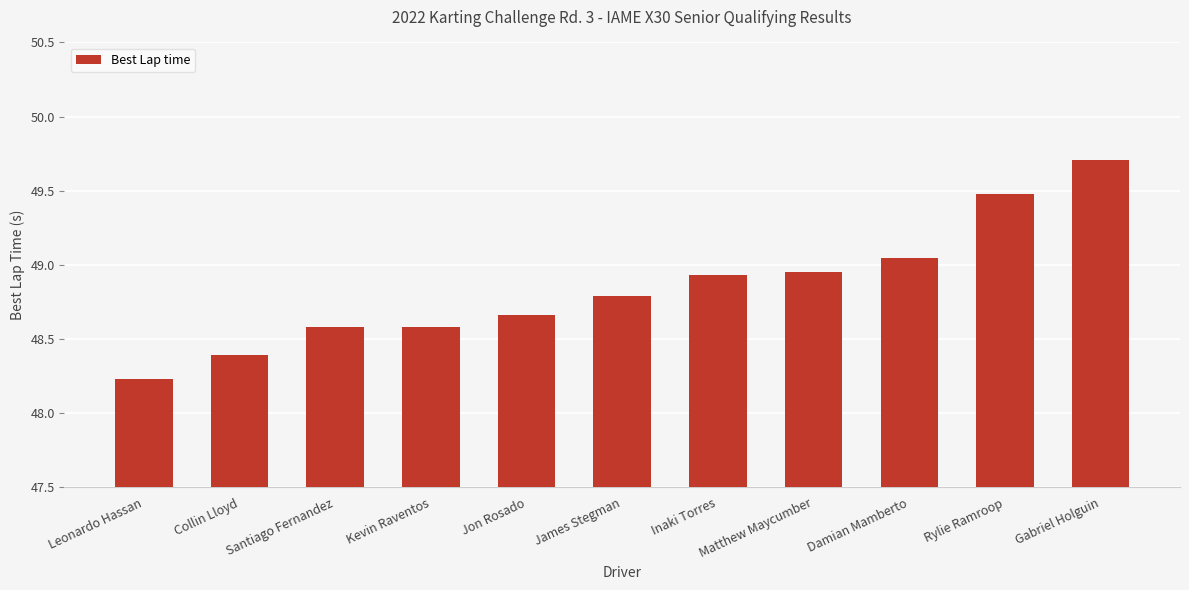

How many series are shown in this chart?

1